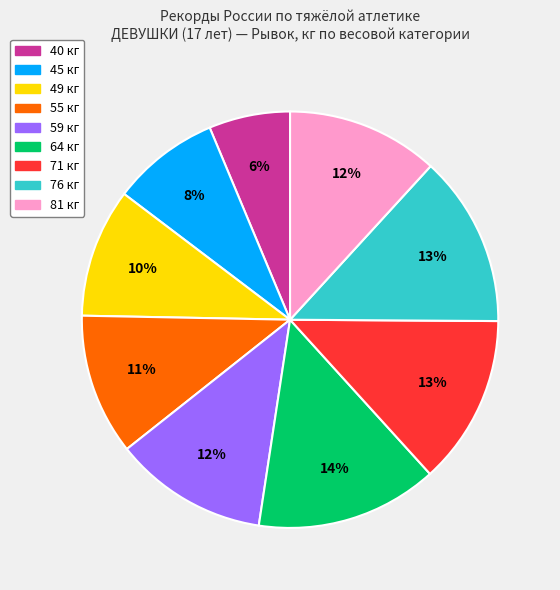

Is there a majority slice in this chart?

No